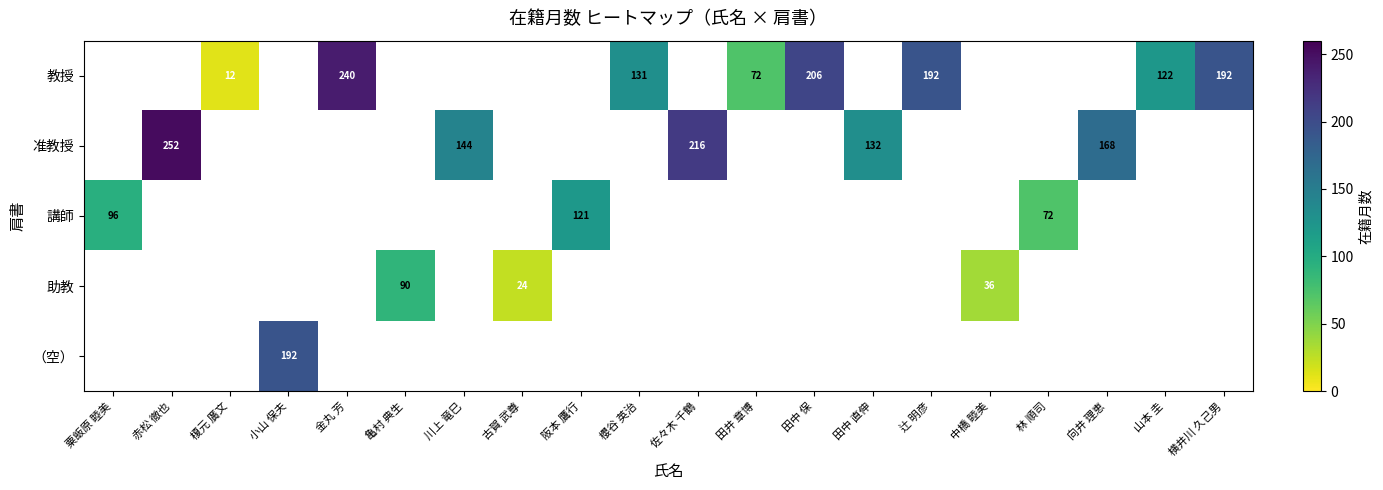

True or false: 講師 has a value of 121 at 阪本 鷹行.

True